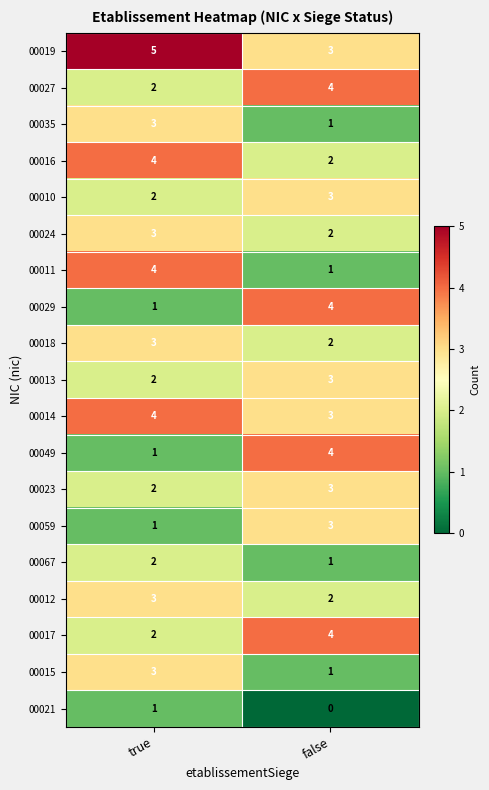

What is the total value across all series at false?

46